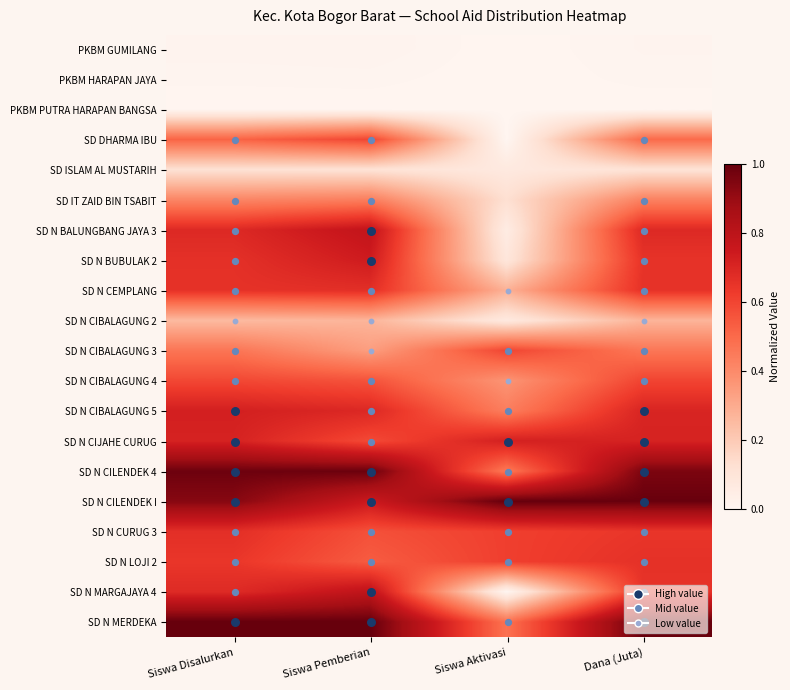

Which has a higher value, Siswa Aktivasi or Siswa Pemberian?

Siswa Pemberian